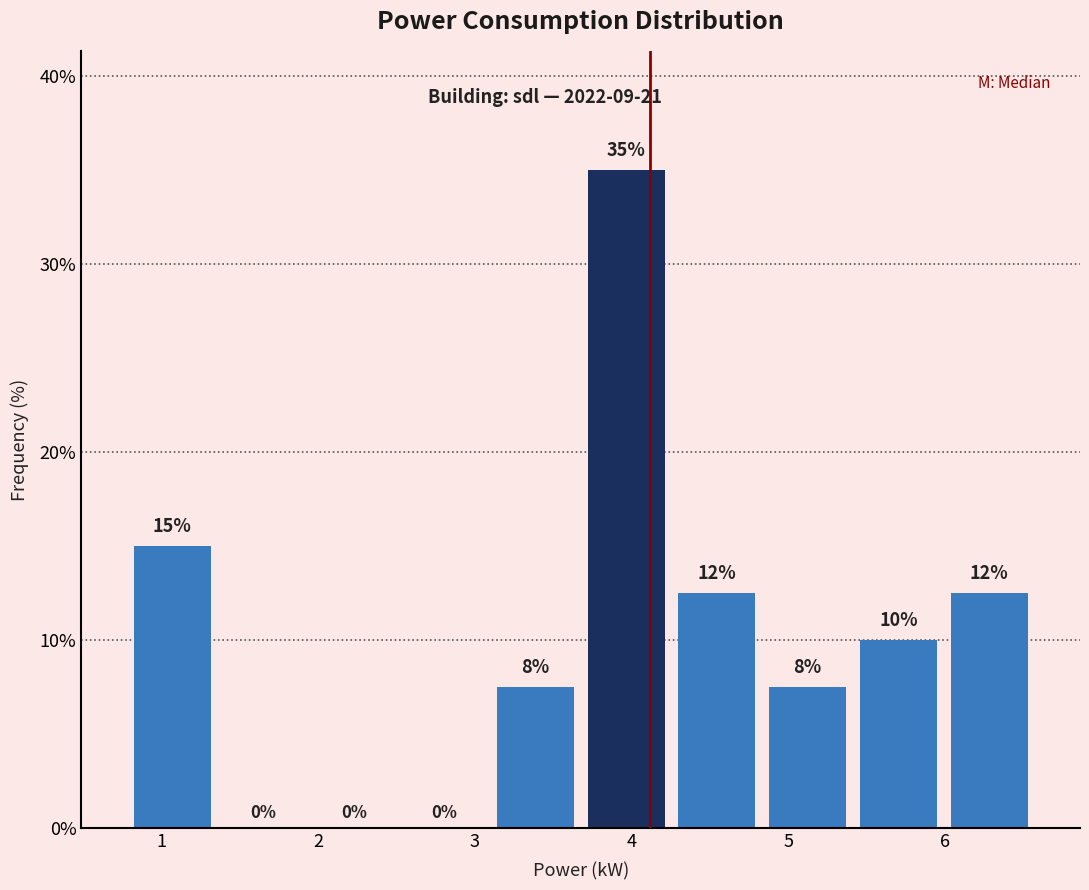

Which range on the x-axis has the tallest bar?

3.7 to 4.3